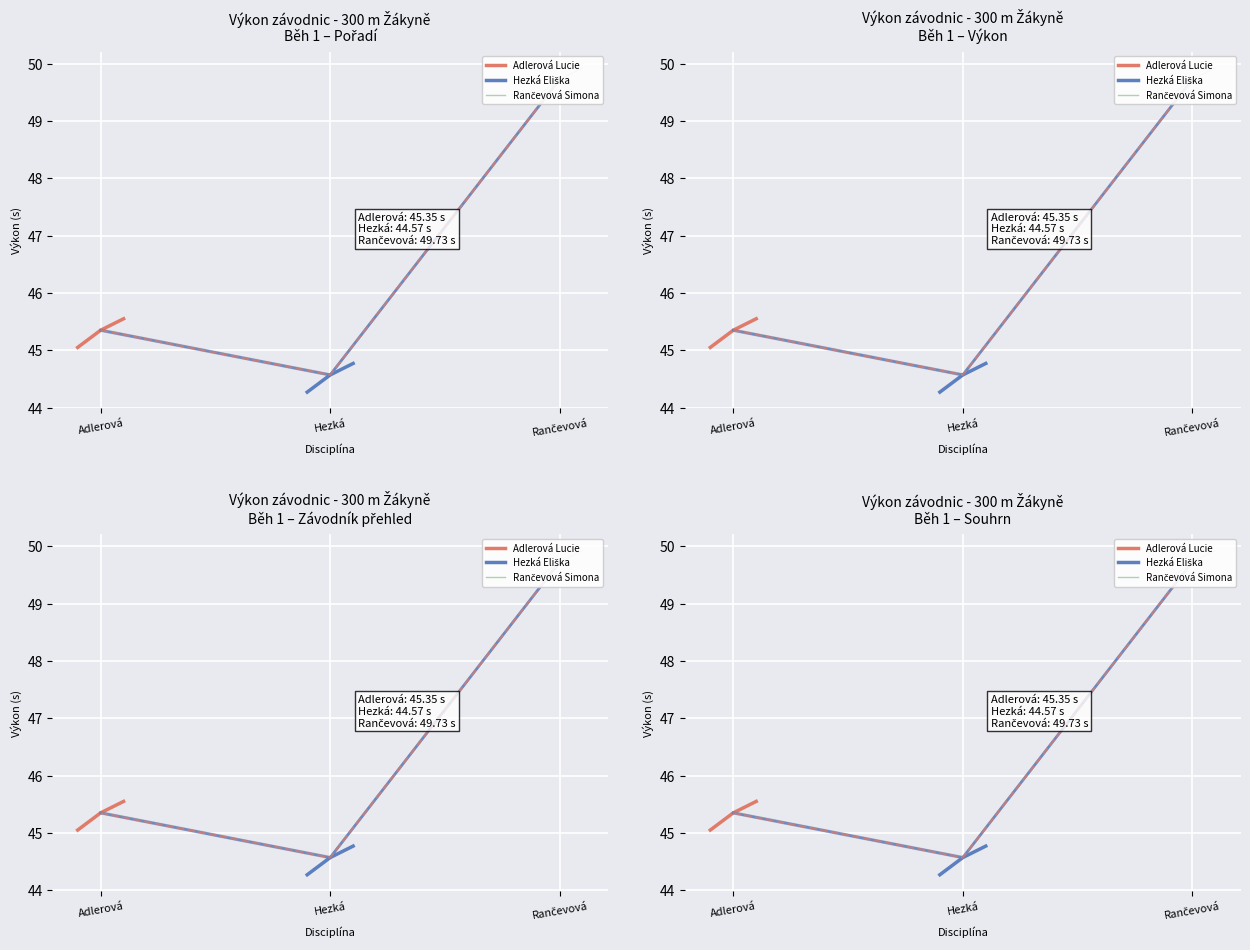

What is the sum of all Adlerová Lucie values?

136.0